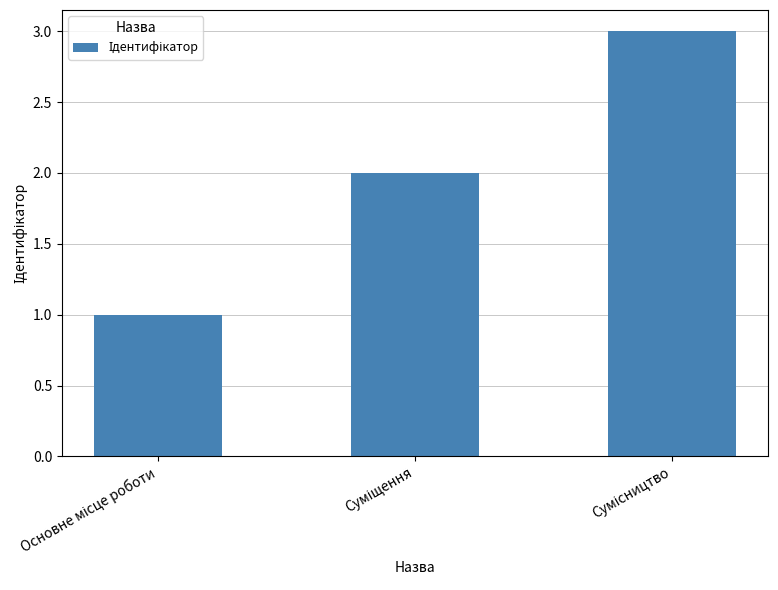

How many bars are there in total?

3